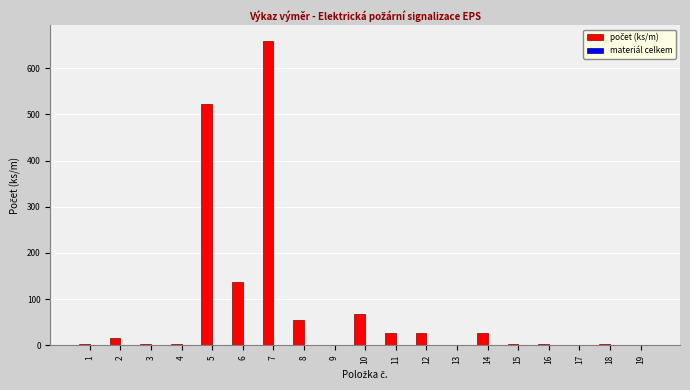

What is the greatest value displayed?

660